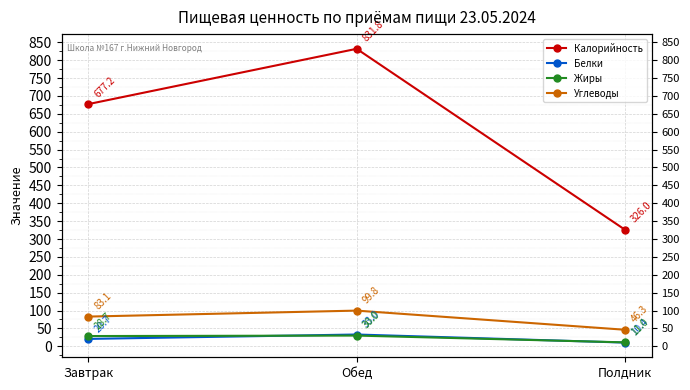

What is the average value of the Калорийность series?

611.7